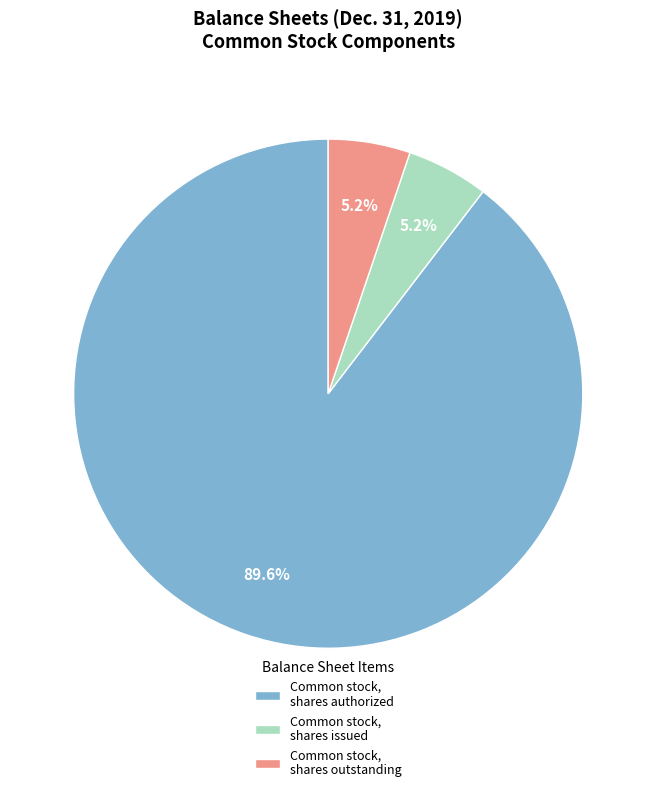

How many segments does this pie chart have?

3